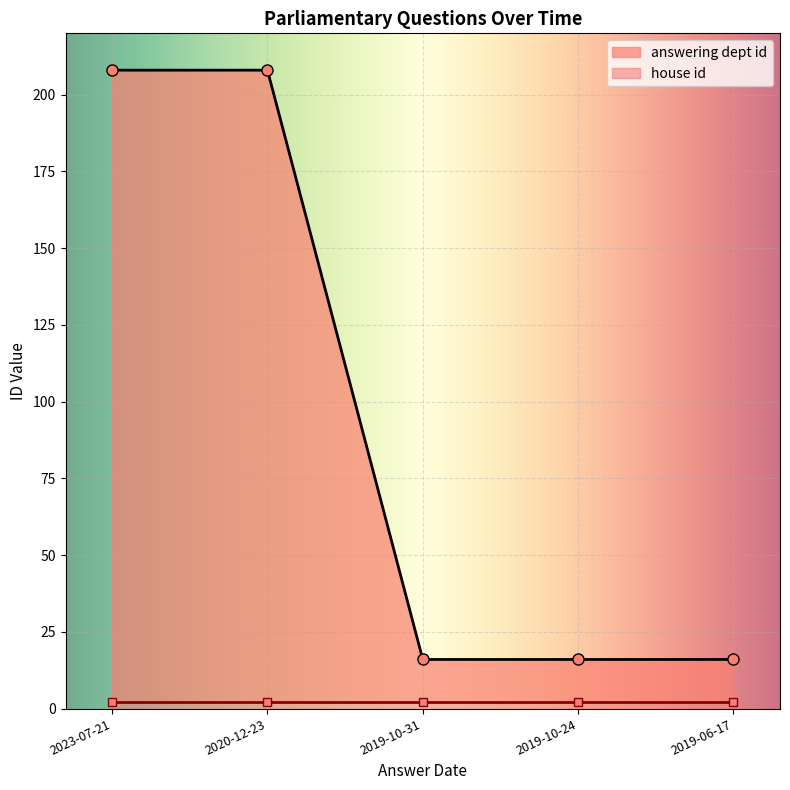

What is the smallest value displayed?

16